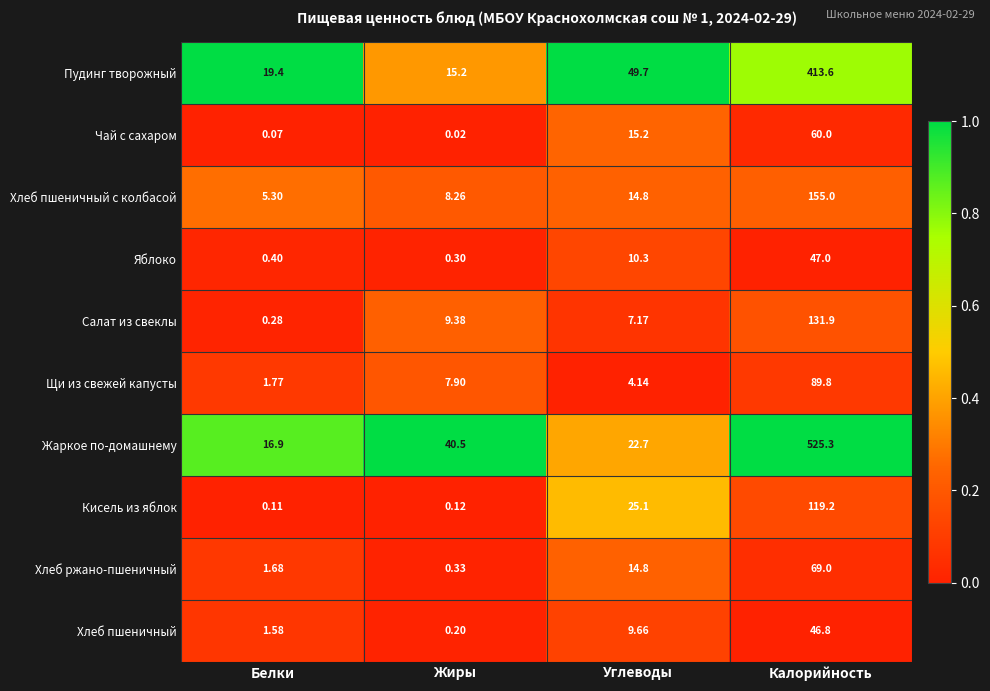

At which label does Жаркое по-домашнему first exceed 40?

Жиры